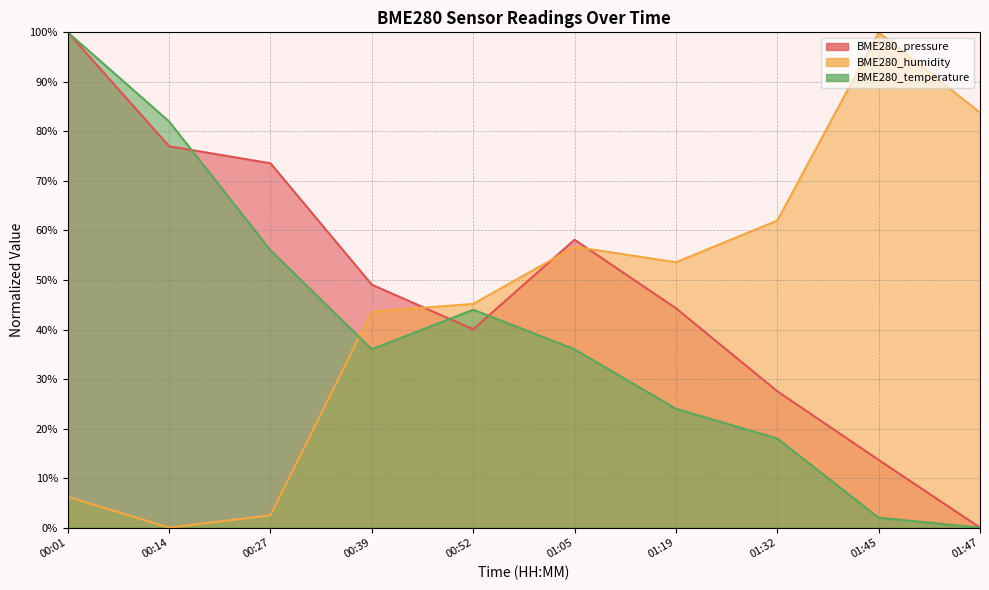

Which series has the largest range (max minus min)?

BME280_pressure